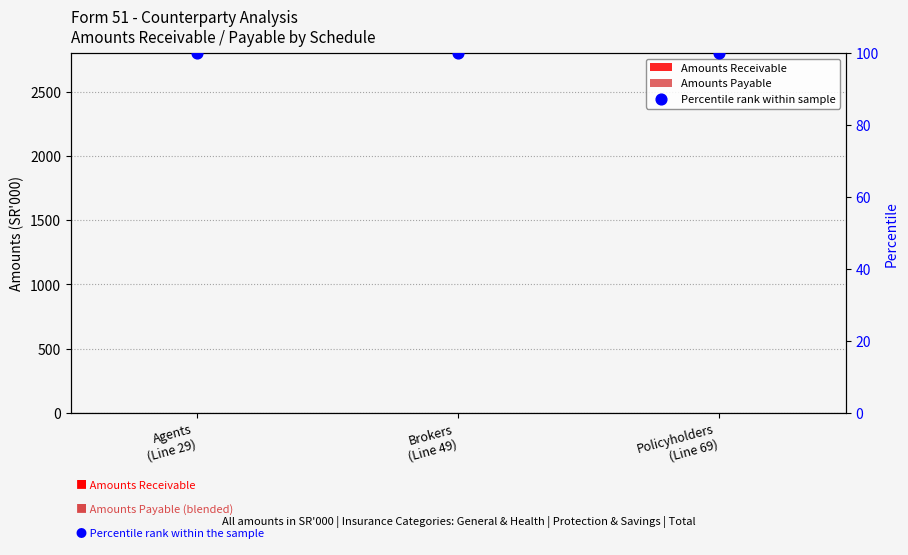

Is the value of Amounts Payable at Agents
(Line 29) greater than the value of Percentile rank within sample at Policyholders
(Line 69)?

No